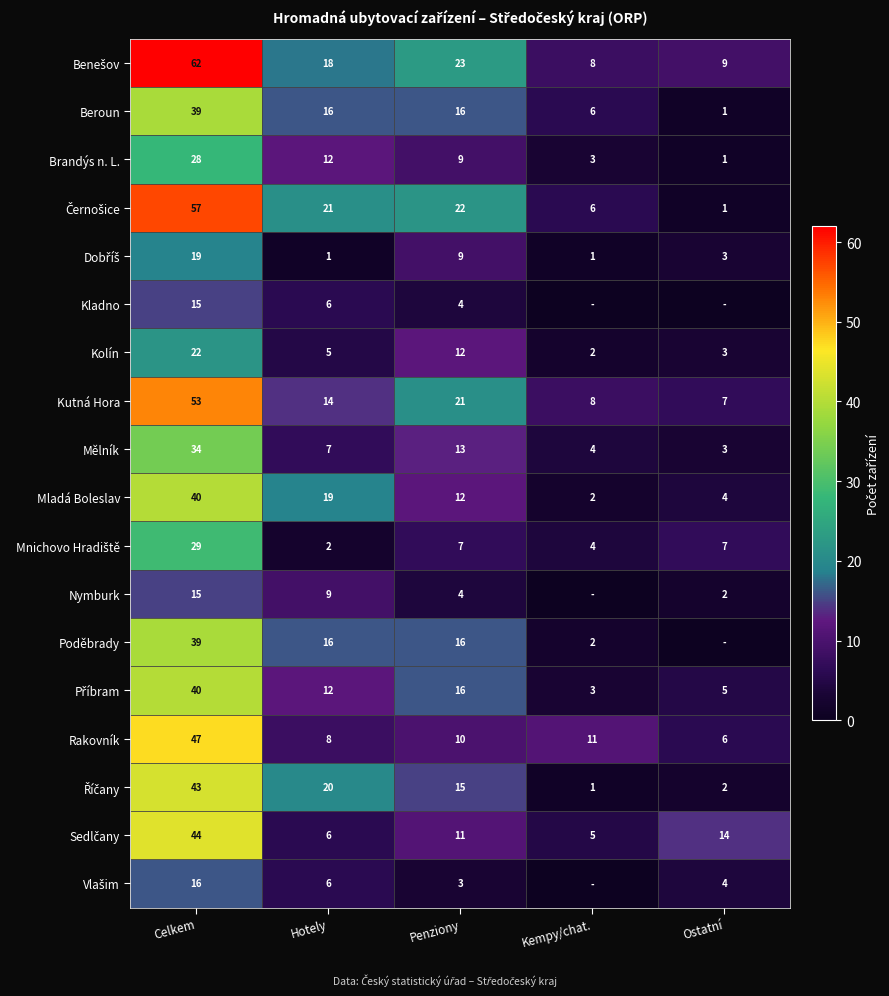

What is the difference between the maximum and second lowest values in the Kutná Hora series?

45